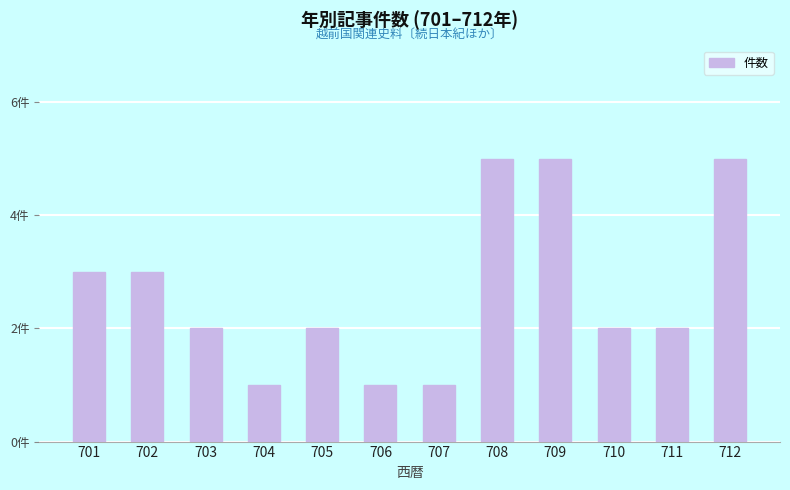

What is the greatest value displayed?

5